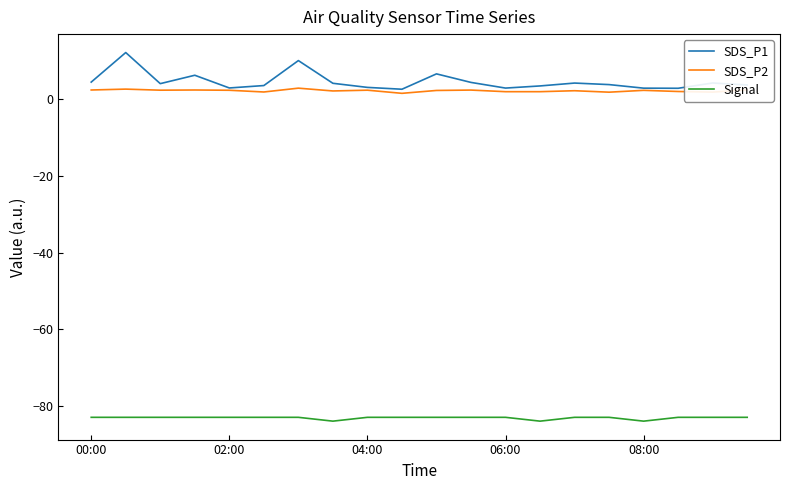

Which series has the widest spread of values?

SDS_P1